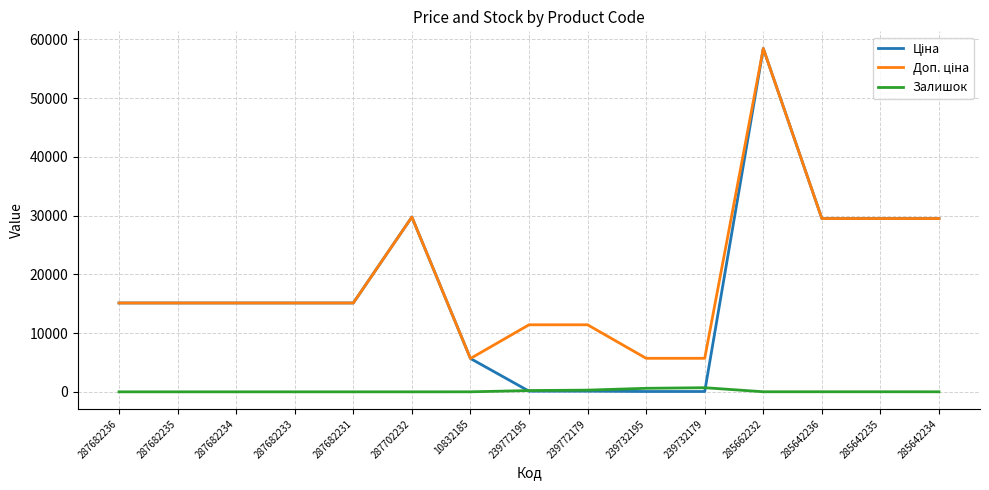

What is the maximum value shown in the chart?

58426.5